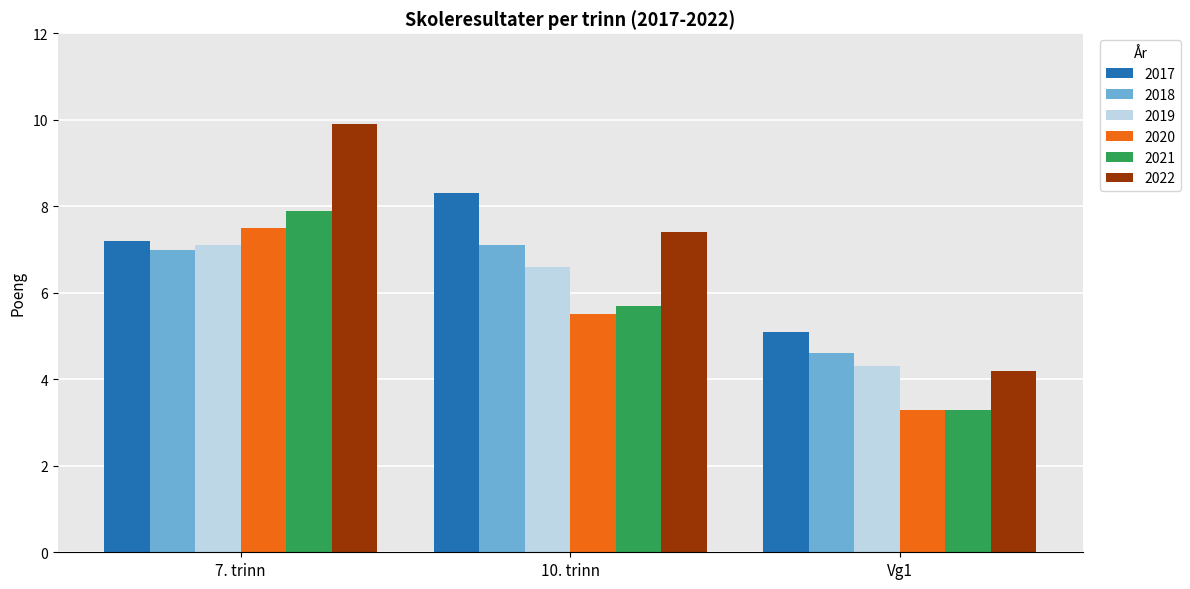

How many bars are there in each group?

6